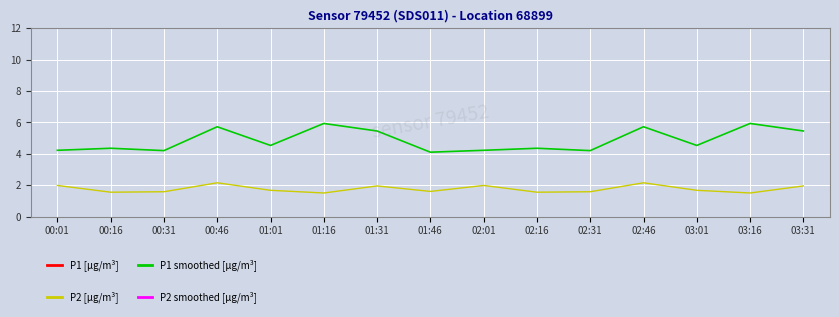

What is the total value across all series at 02:46?

7.9